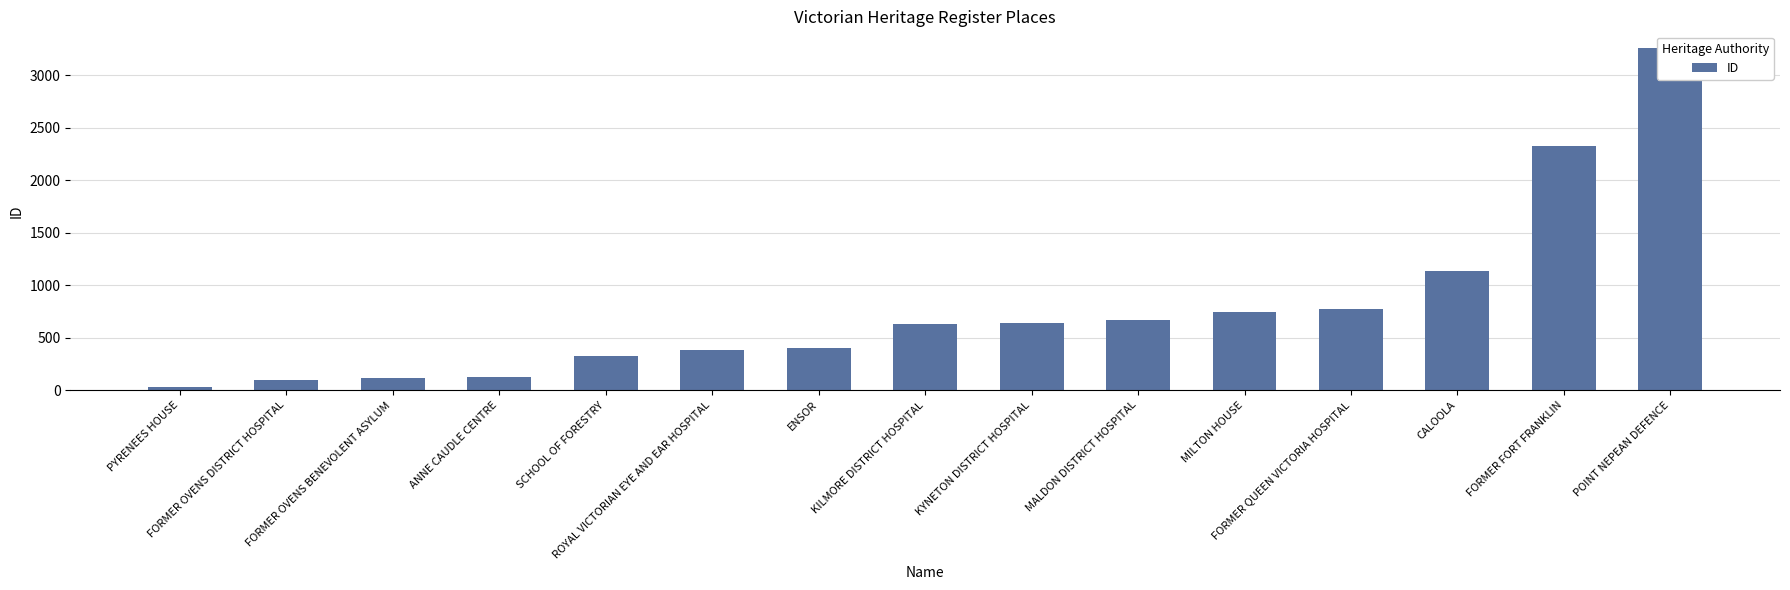

What position from the right is FORMER OVENS DISTRICT HOSPITAL?

14